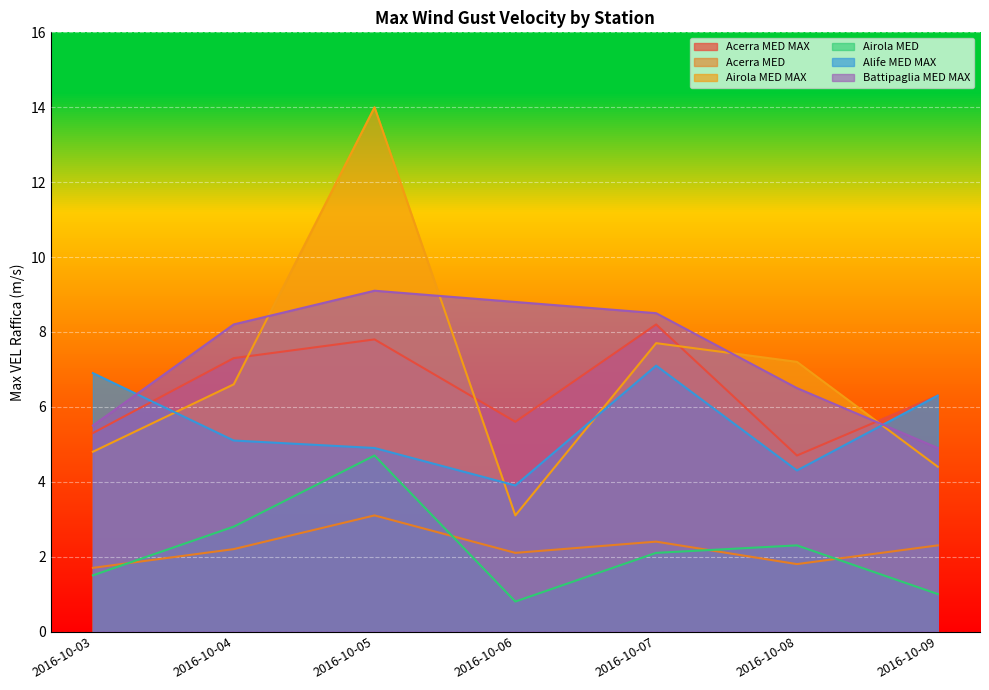

What is the value of the Airola MED point at the 2nd from the left?

2.8